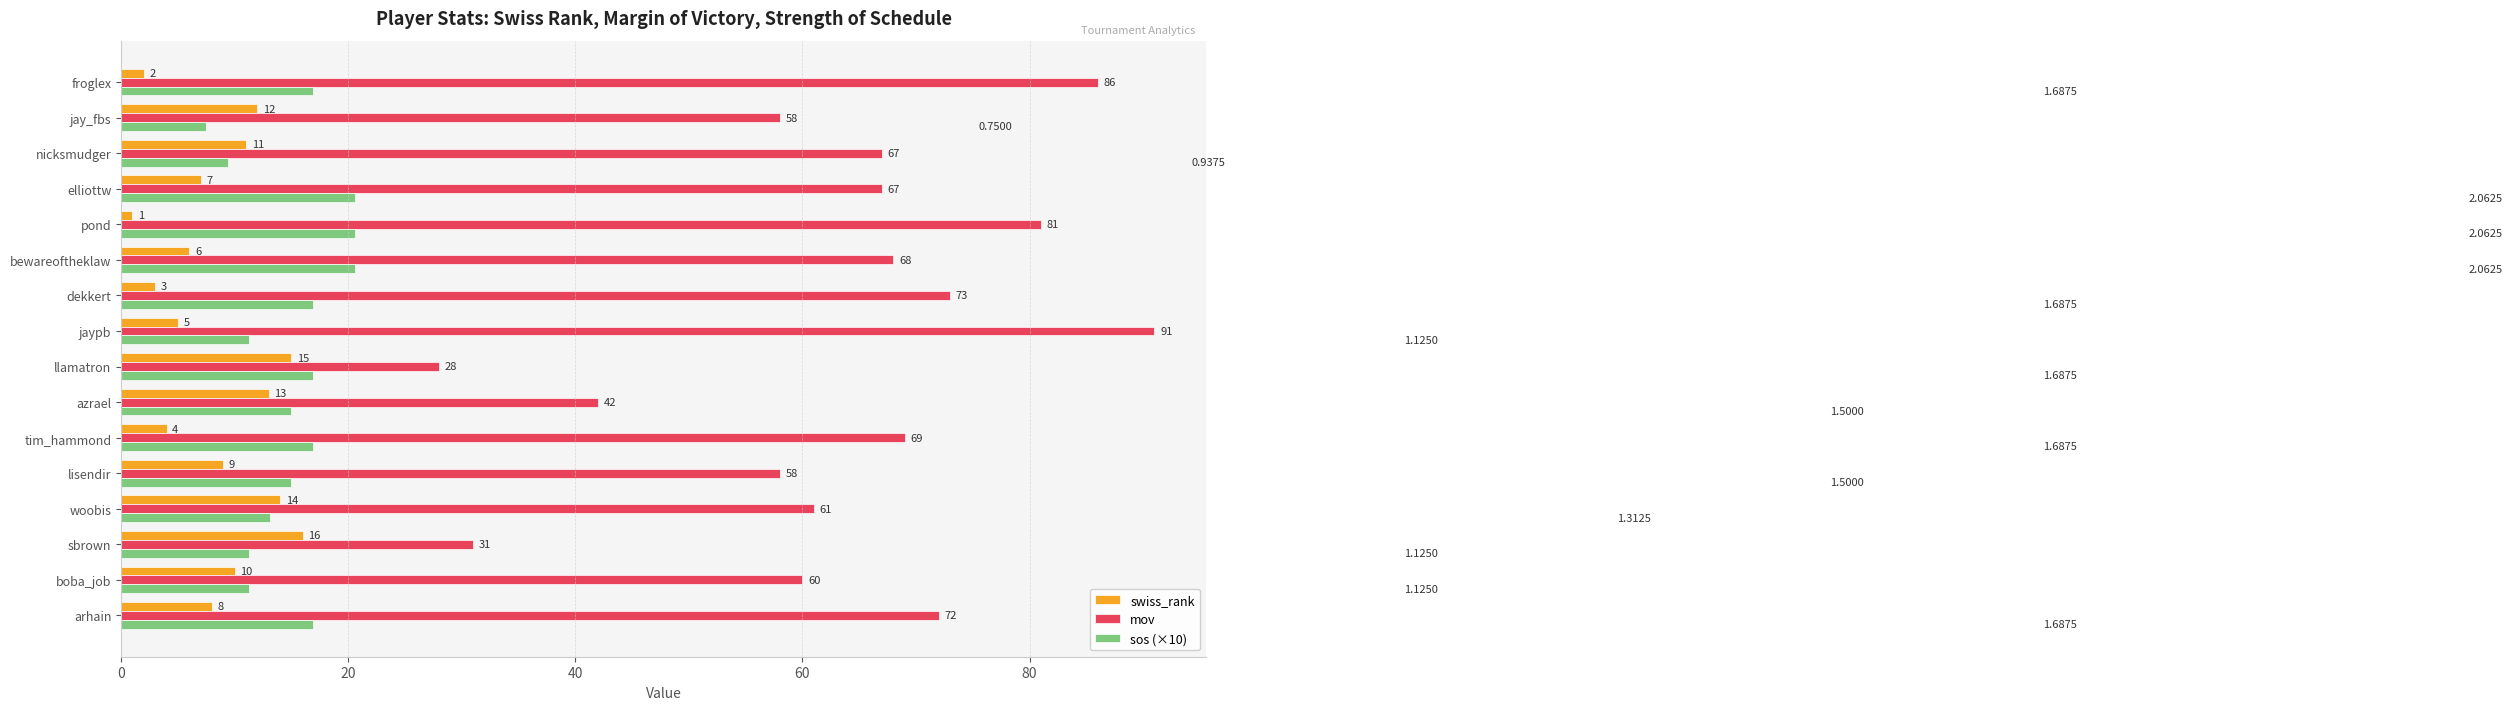

Which label corresponds to the smallest value in the chart?

pond